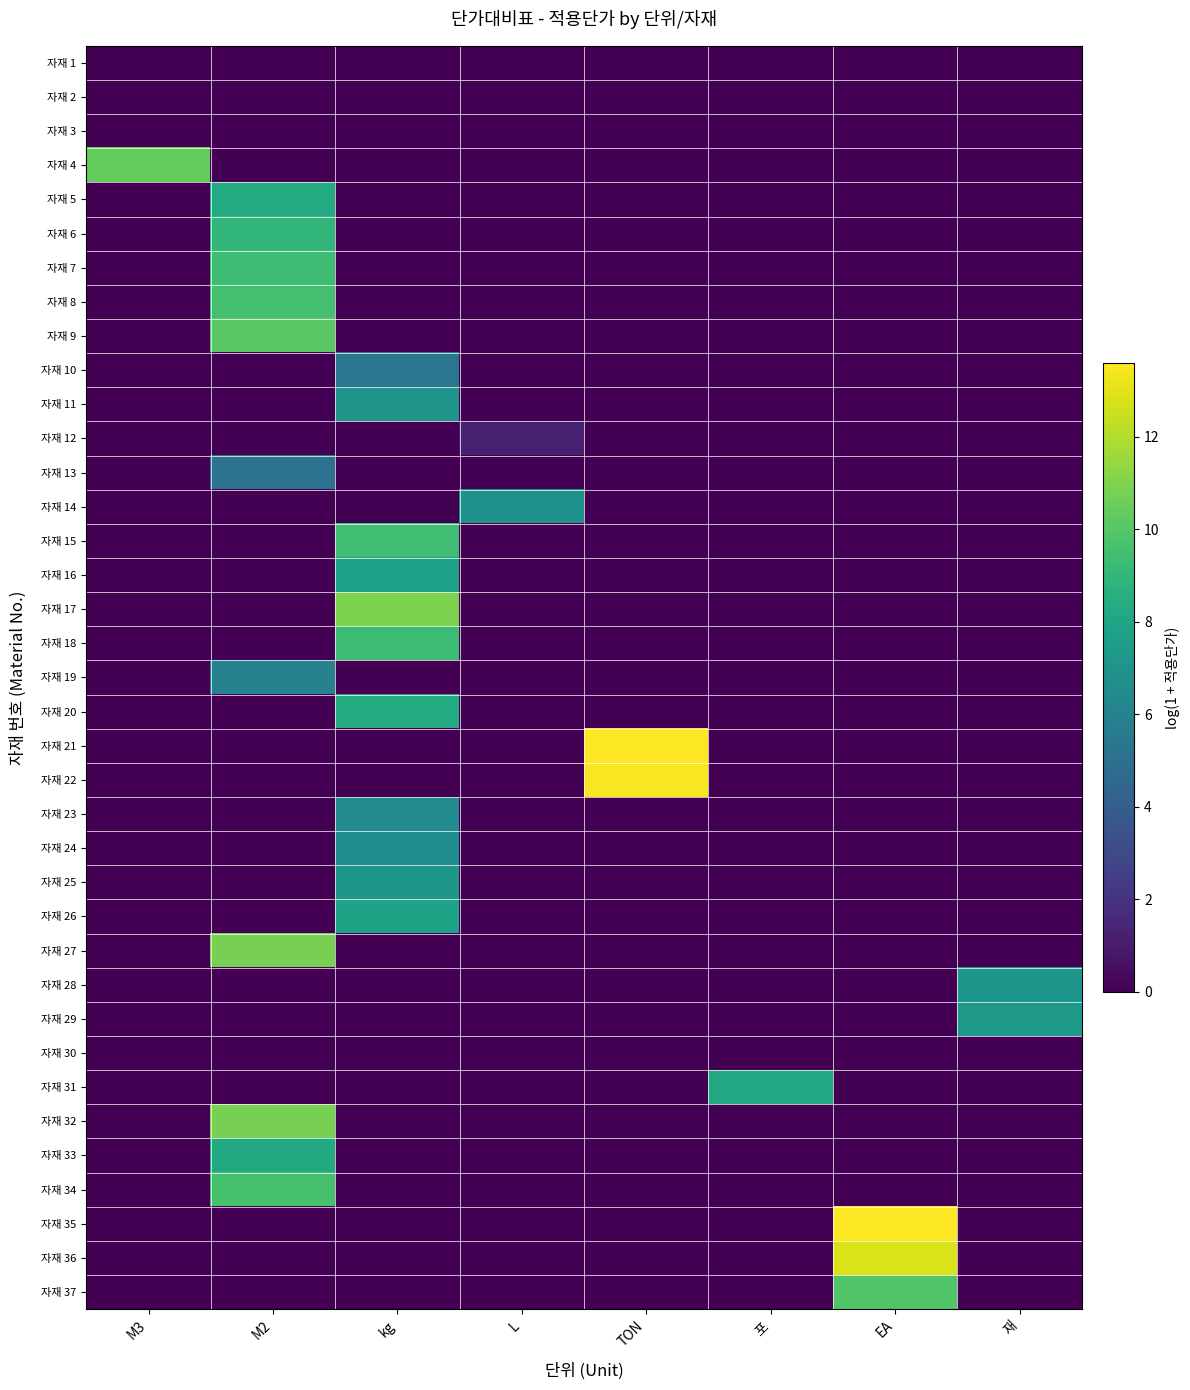

What is the total value across all series at M3?

10.4